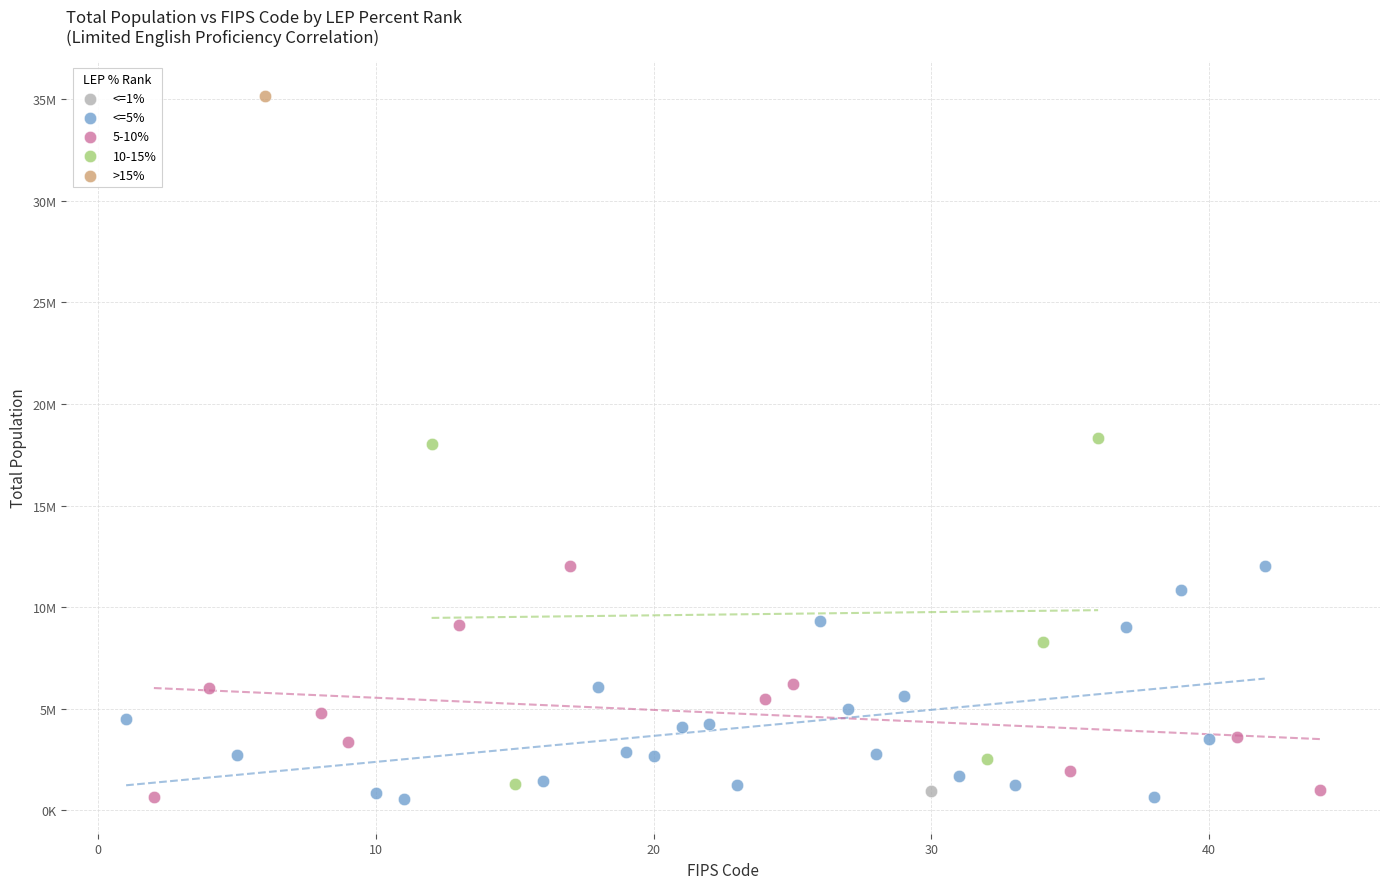

What are all the series names shown in the legend?

<=1%, <=5%, 5-10%, 10-15%, >15%